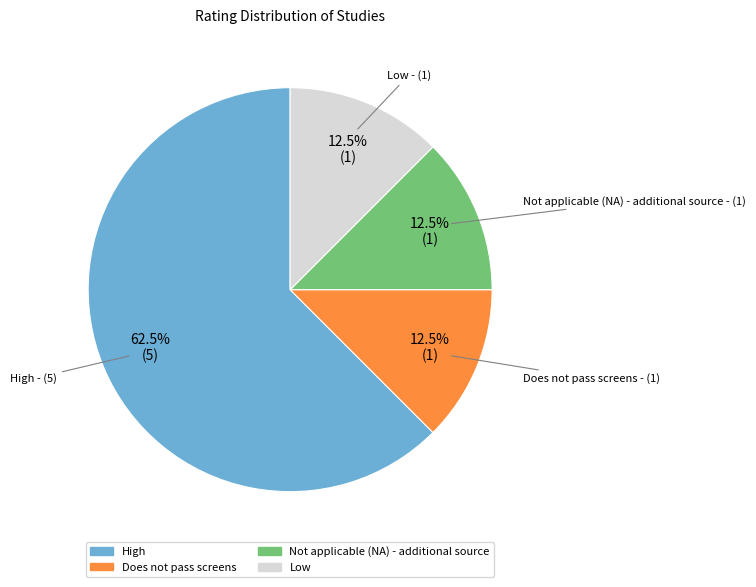

How many slices are in this pie chart?

4